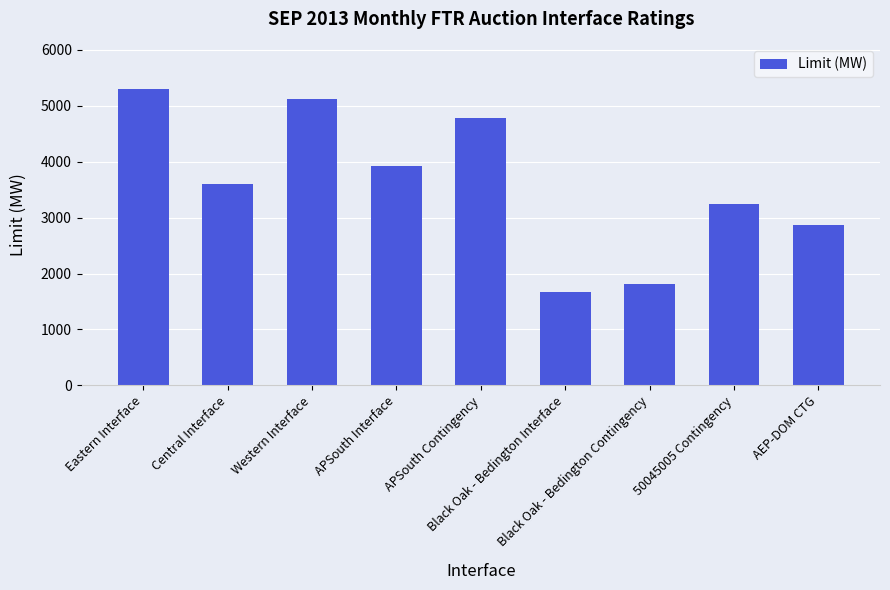

Reading left to right, extract all data points from this chart.

5300	3600	5125	3915	4775	1670	1820	3250	2860